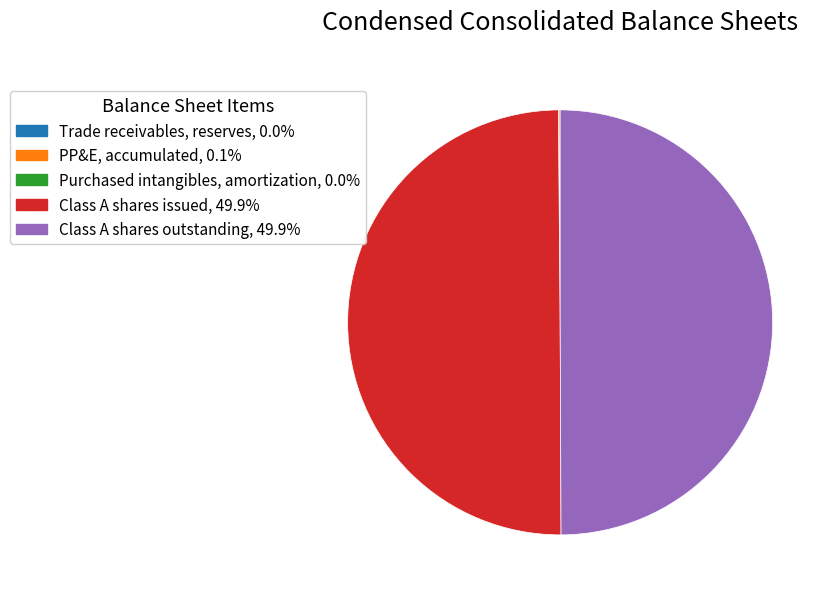

What is the smallest slice in the pie chart?

Trade receivables, reserves